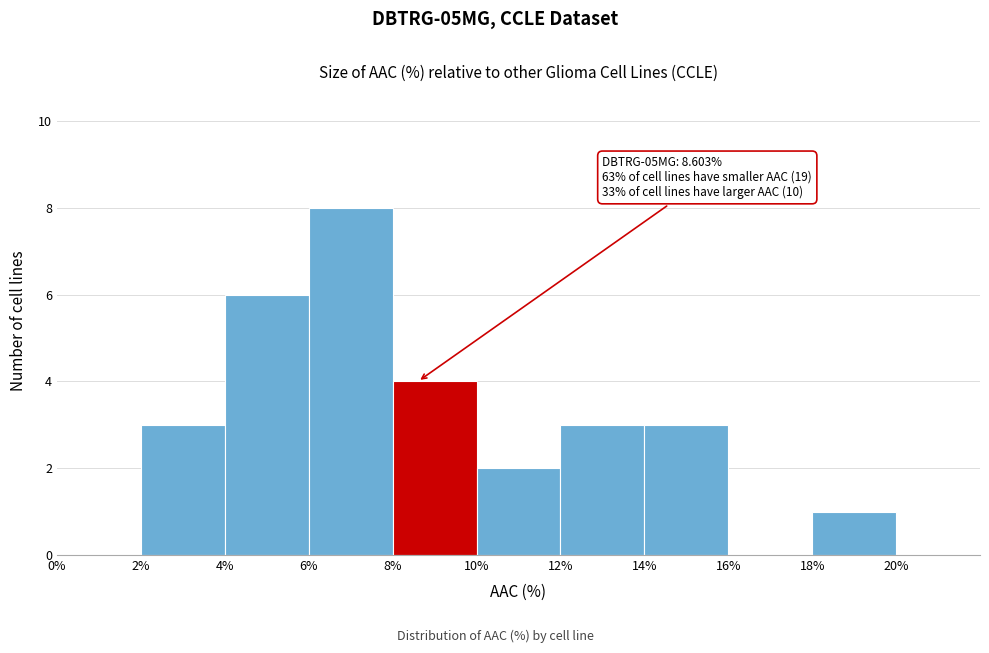

Which range on the x-axis has the tallest bar?

6% to 8%